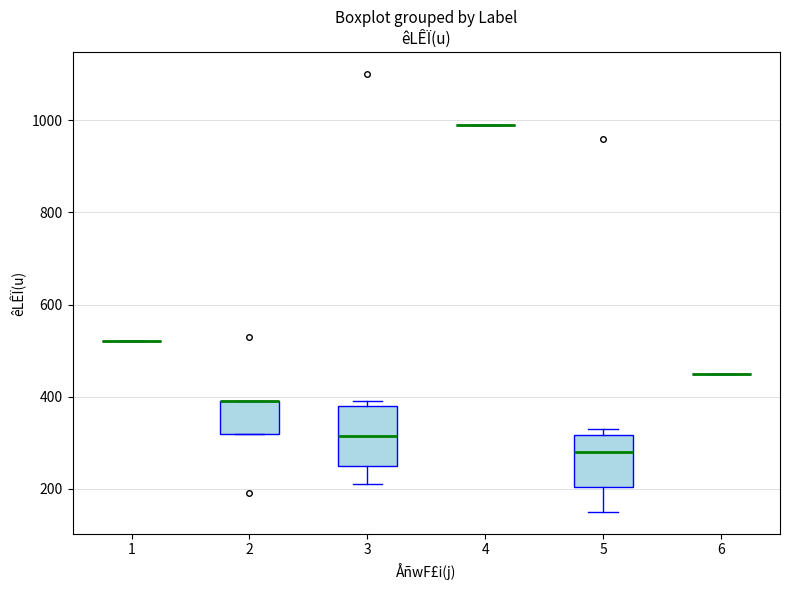

Reading left to right, transcribe this box plot: for each box, give where its median line is, the range the box spans, and where its two whiskers end, as read against the y-axis. The values are not printed on the chart, so give them approximately, as read against the axis.

1: box collapsed to a line at 520, whiskers 520 to 520
2: median 400 (drawn on the box's upper edge), box 320 to 400, whiskers 320 to 400
3: median 320, box 260 to 380, whiskers 220 to 400
4: box collapsed to a line at 1000, whiskers 1000 to 1000
5: median 280, box 200 to 320, whiskers 160 to 340
6: box collapsed to a line at 460, whiskers 460 to 460